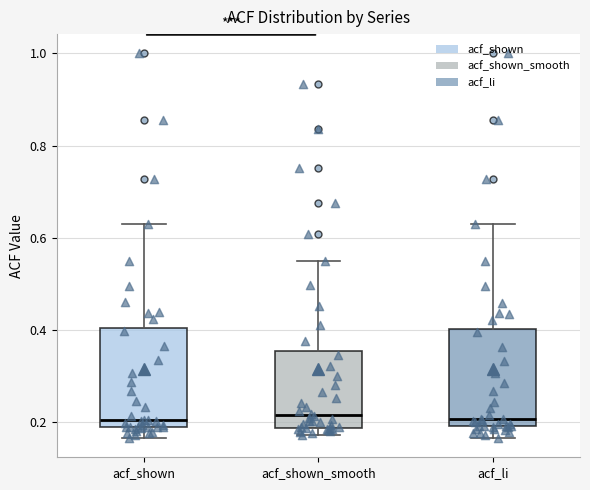

Reading left to right, read every box against the y-axis: the position of its median line, the range the box covers, and the ends of its whiskers. The values are not printed on the chart, so give them approximately, as read against the axis.

acf_shown: median 0.20, box 0.18 to 0.40, whiskers 0.16 to 0.62
acf_shown_smooth: median 0.22, box 0.18 to 0.36, whiskers 0.18 (just below the box's lower edge) to 0.56
acf_li: median 0.20 (just above the box's lower edge), box 0.20 to 0.40, whiskers 0.16 to 0.62